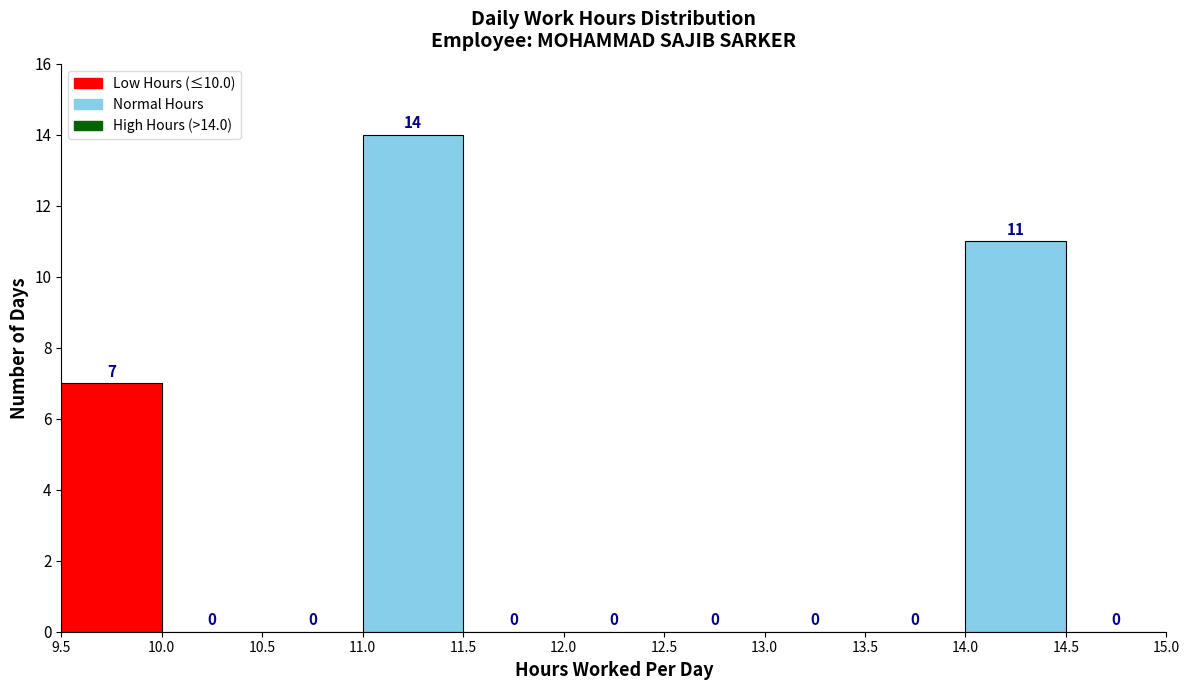

Over which range of the x-axis is the bar tallest?

11.0 to 11.5